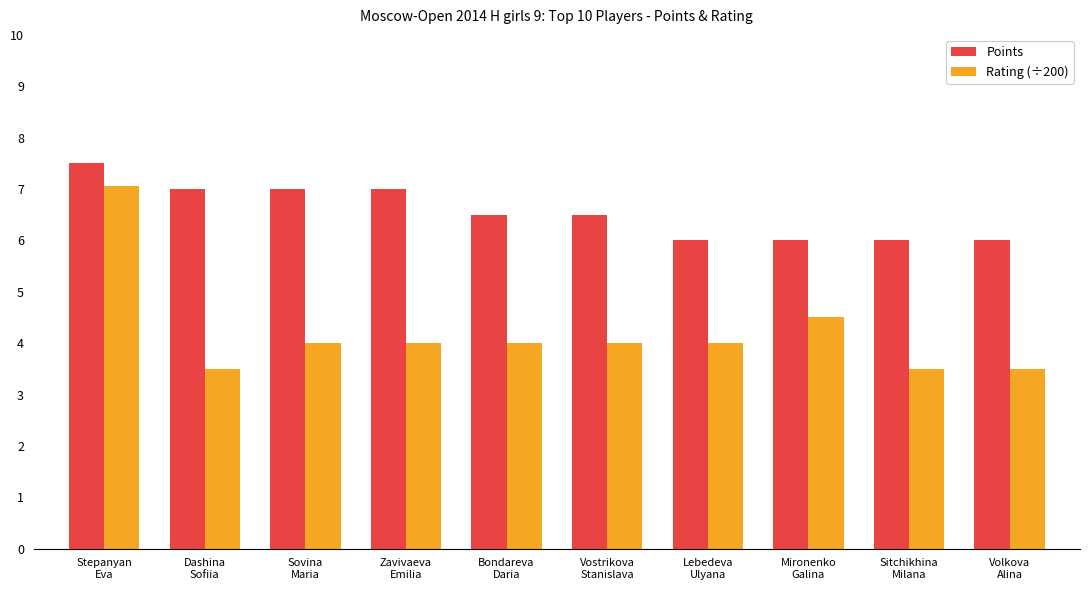

Reading right to left, extract all data points from this chart.

Points: 6.0	6.0	6.0	6.0	6.5	6.5	7.0	7.0	7.0	7.5
Rating (÷200): 3.5	3.5	4.5	4.0	4.0	4.0	4.0	4.0	3.5	7.1